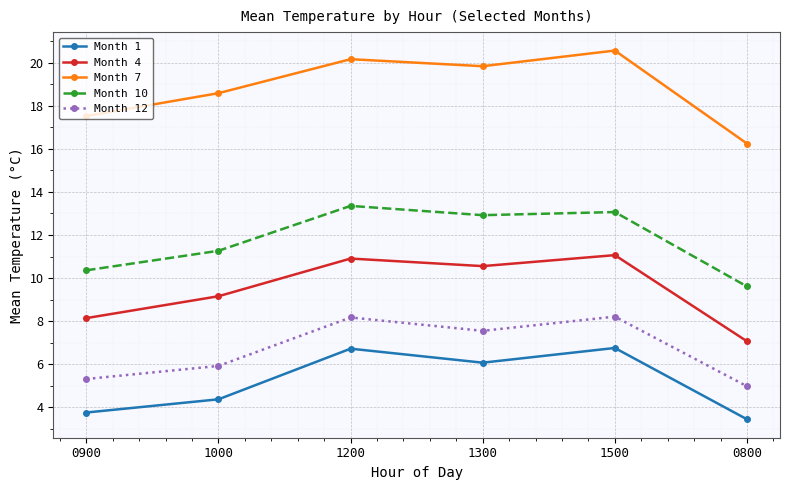

What are all the series names shown in the legend?

Month 1, Month 4, Month 7, Month 10, Month 12